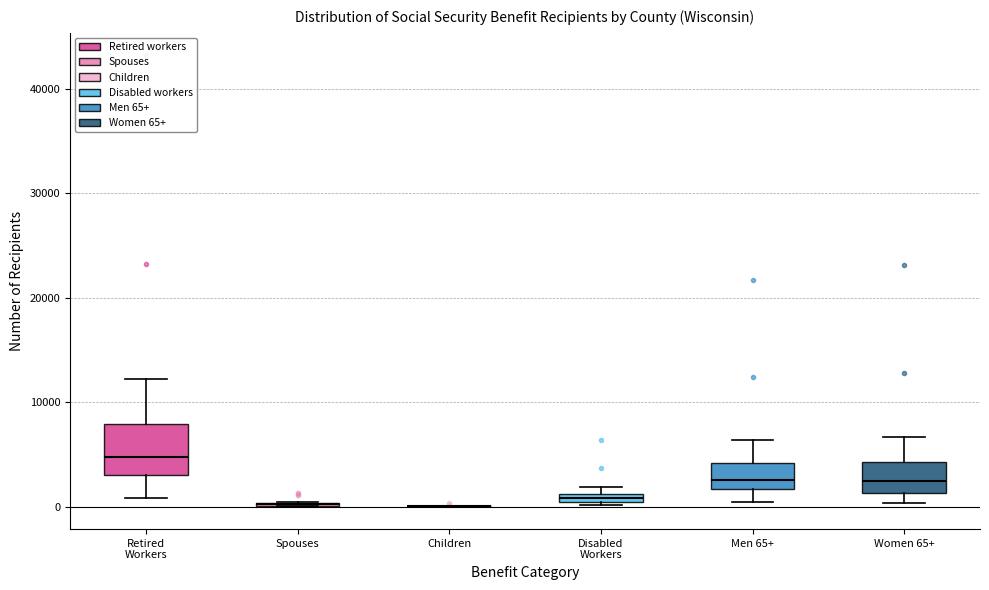

Which box is the tallest, from its lower edge to its upper edge?

Retired Workers